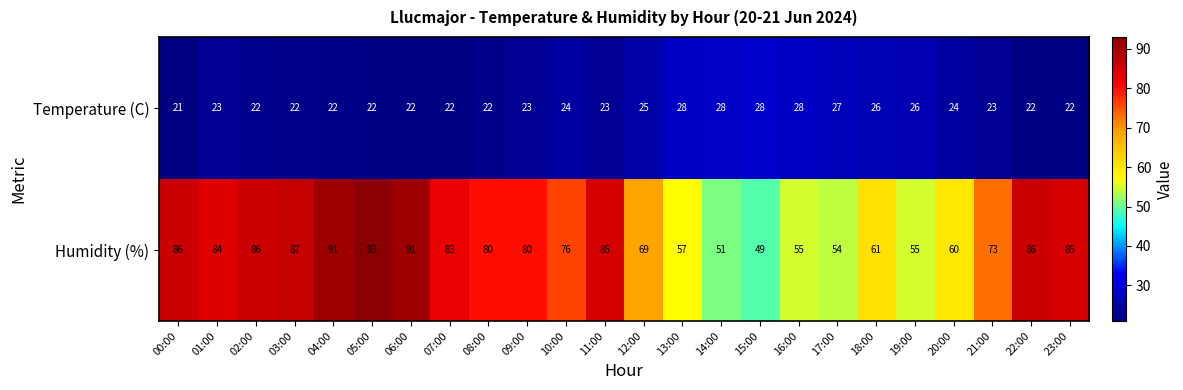

True or false: Temperature (C) has a value of 39 at 02:00.

False